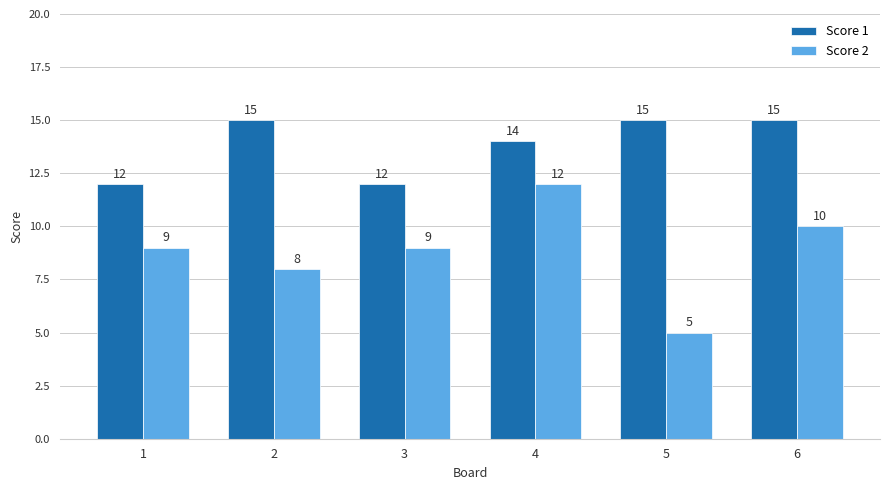

At how many categories does at least one series exceed 6?

6